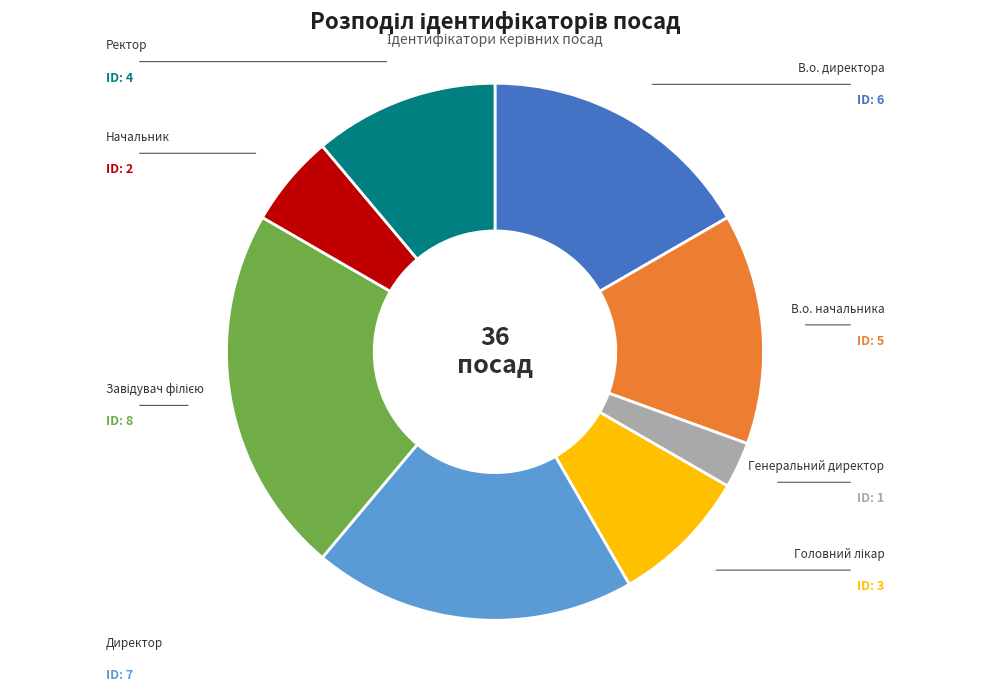

What percentage is NOT represented by Головний лікар?

91.7%